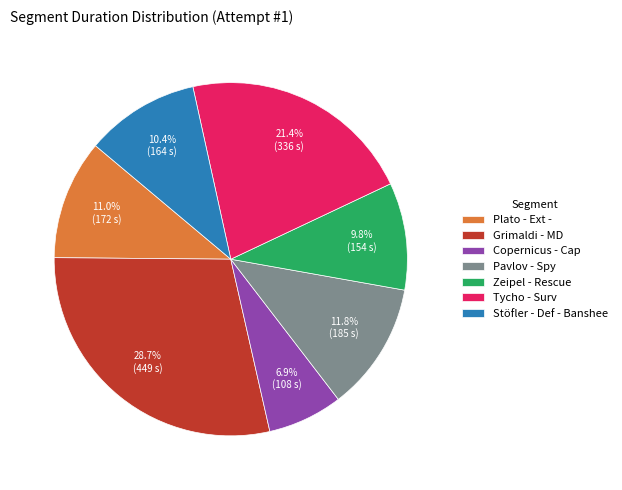

Rank the categories by value from highest to lowest.

Grimaldi - MD, Tycho - Surv, Pavlov - Spy, Plato - Ext -, Stöfler - Def - Banshee, Zeipel - Rescue, Copernicus - Cap